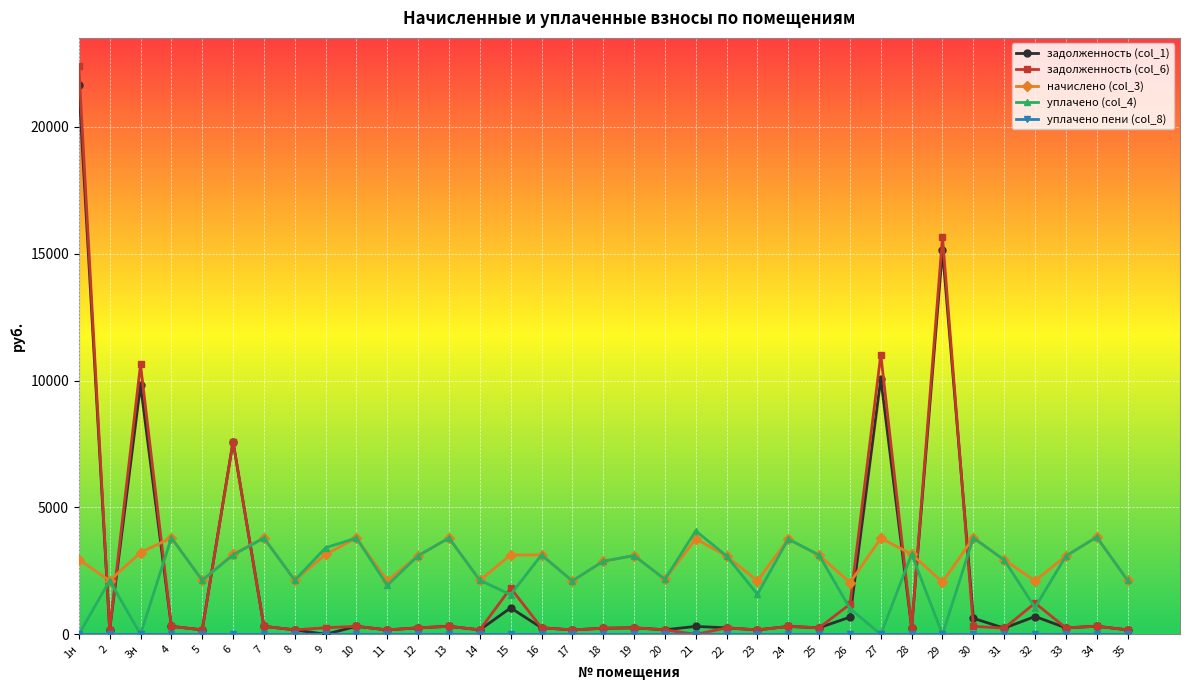

Is the value of уплачено (col_4) at 35 greater than the value of задолженность (col_1) at 27?

No